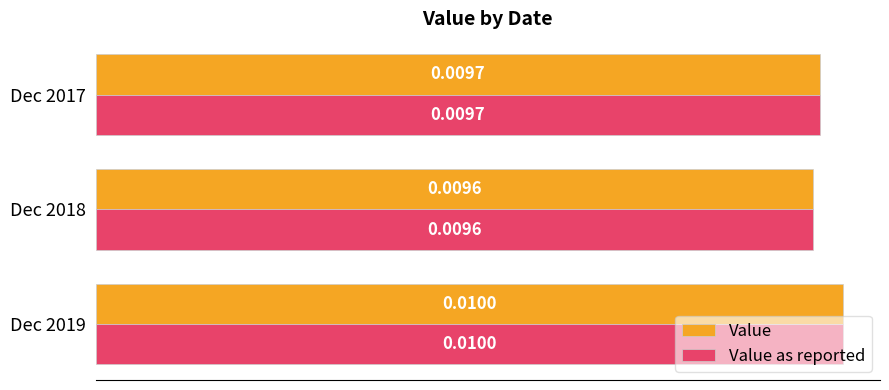

At which category is the sum across all series the highest?

Dec 2019